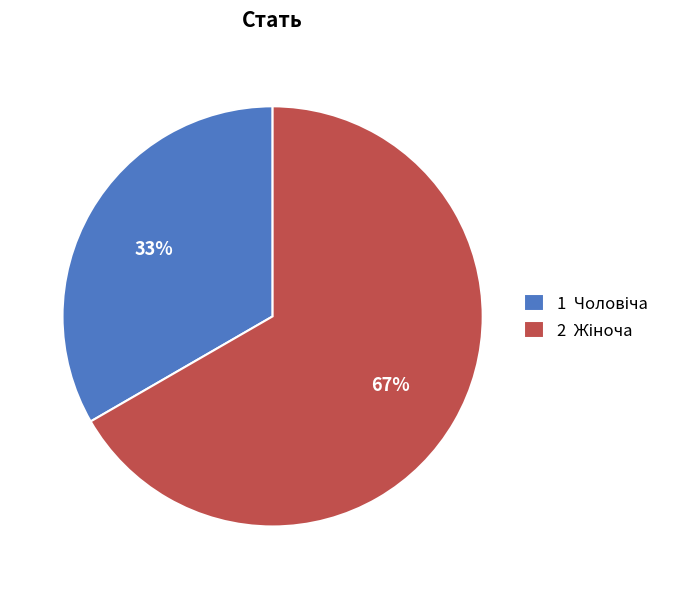

To the nearest percent, what is the average slice percentage?

50%